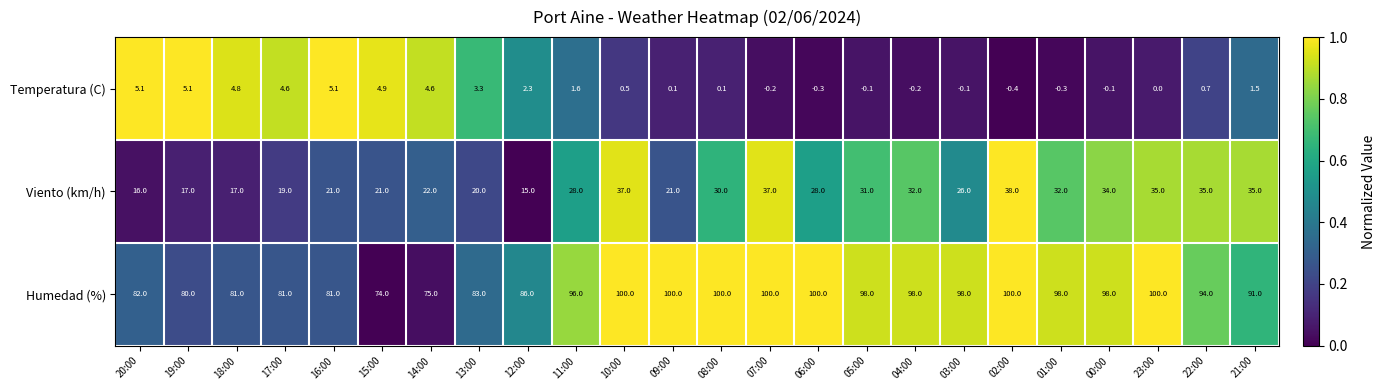

What is the minimum value shown in the chart?

-0.4